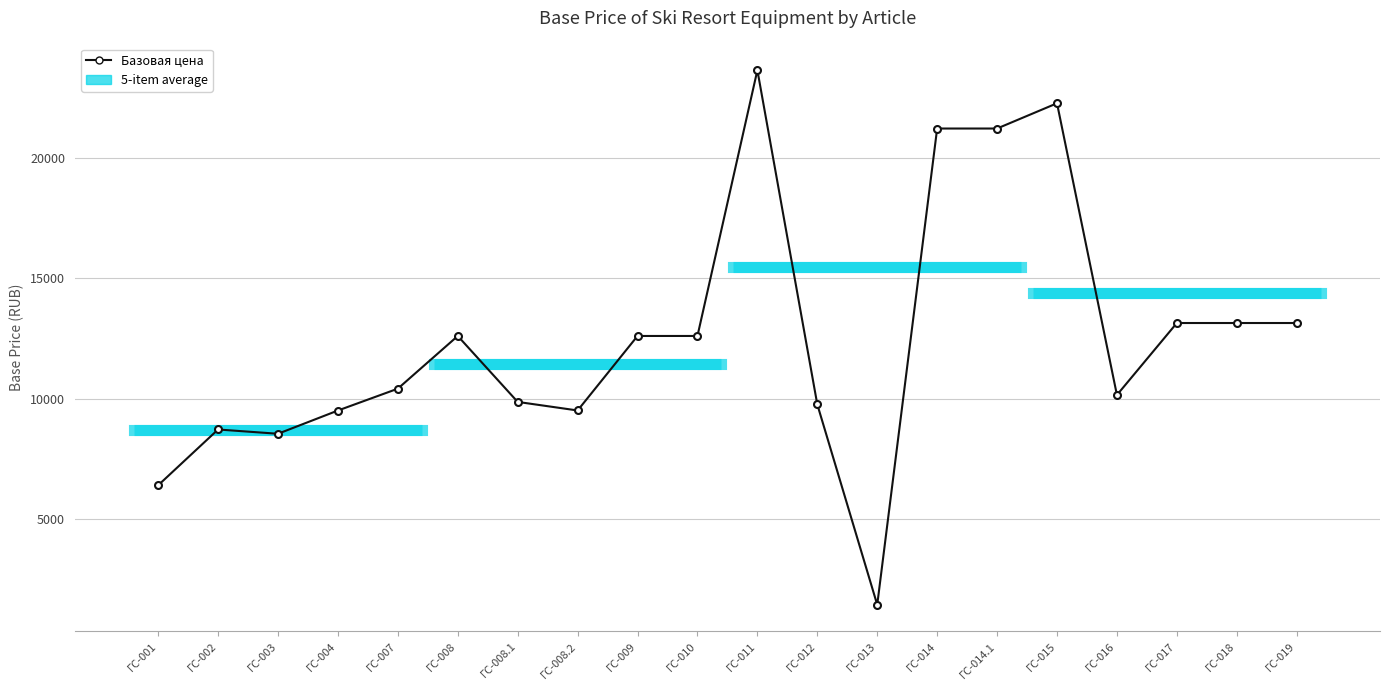

Where does the data first go above 12603?

ГС-011